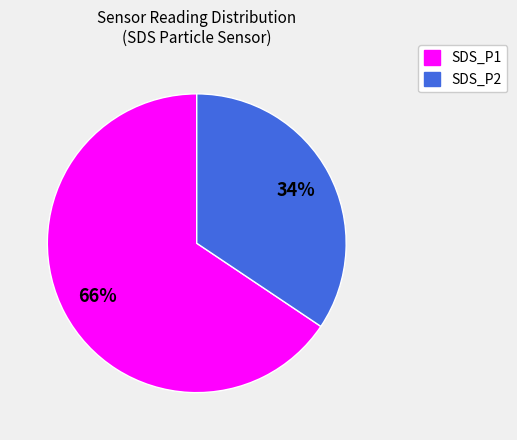

Rank the categories by value from lowest to highest.

SDS_P2, SDS_P1